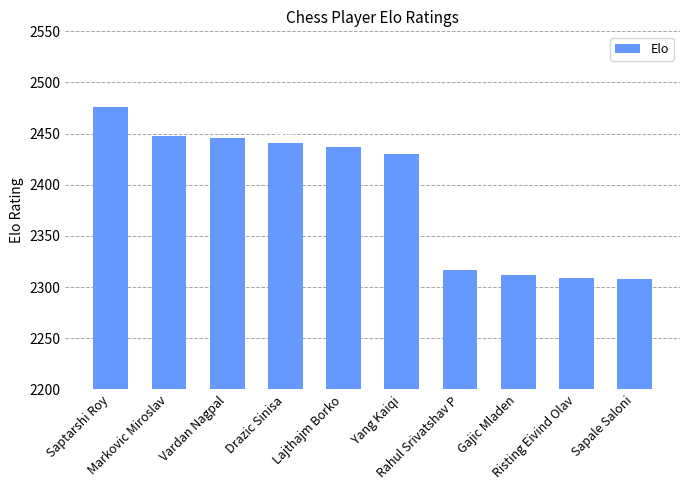

Reading right to left, transcribe all the data shown in this chart.

Sapale Saloni=2308	Risting Eivind Olav=2309	Gajic Mladen=2312	Rahul Srivatshav P=2317	Yang Kaiqi=2430	Lajthajm Borko=2437	Drazic Sinisa=2441	Vardan Nagpal=2446	Markovic Miroslav=2448	Saptarshi Roy=2476